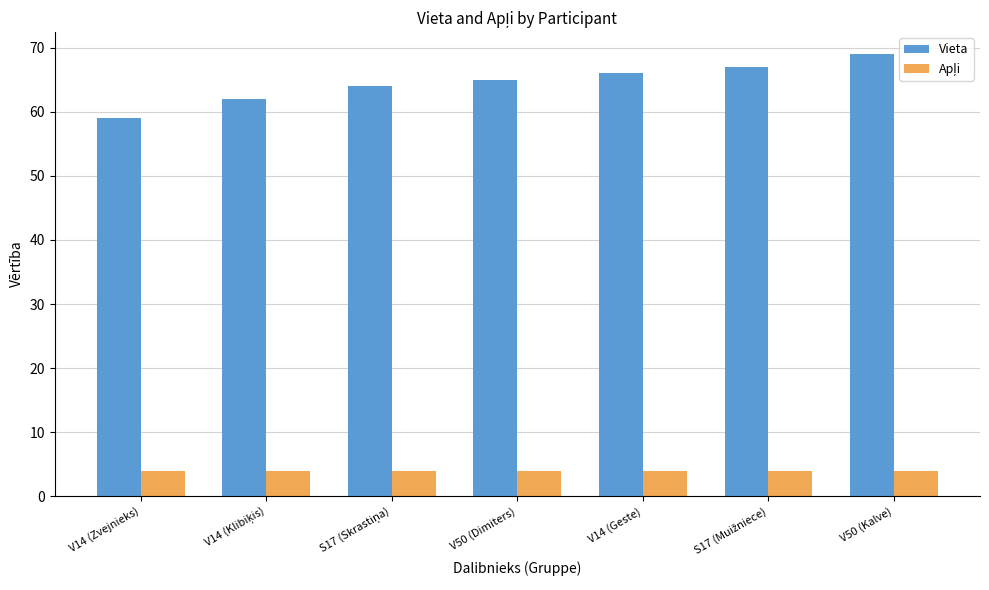

Which category has the lowest value in the Vieta series?

V14 (Zvejnieks)